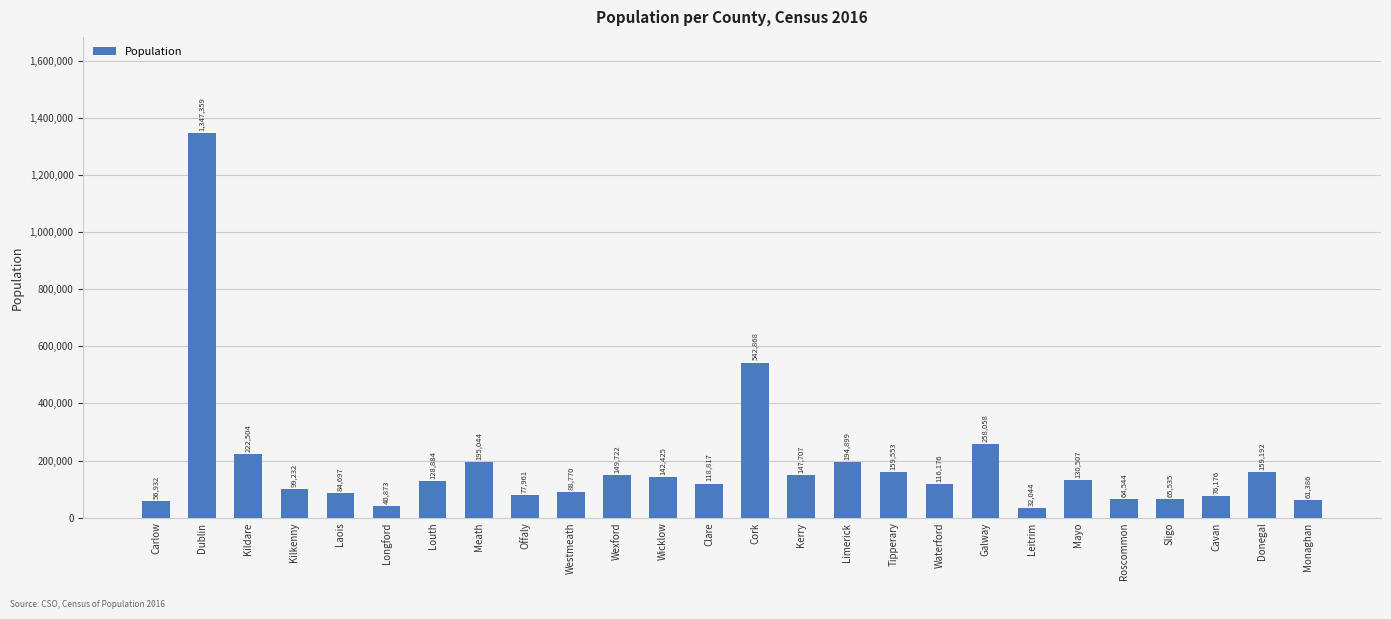

What position from the right is Limerick?

11